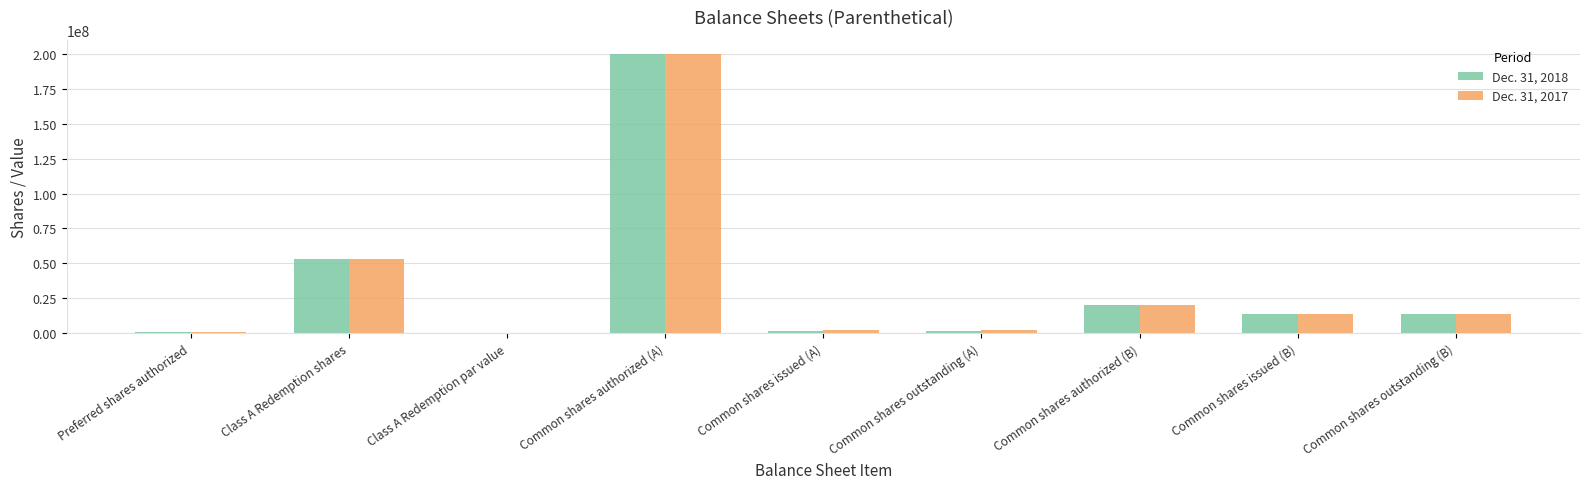

What is the sum of the Dec. 31, 2017 values at Common shares authorized (A) and Common shares issued (B)?

213800000